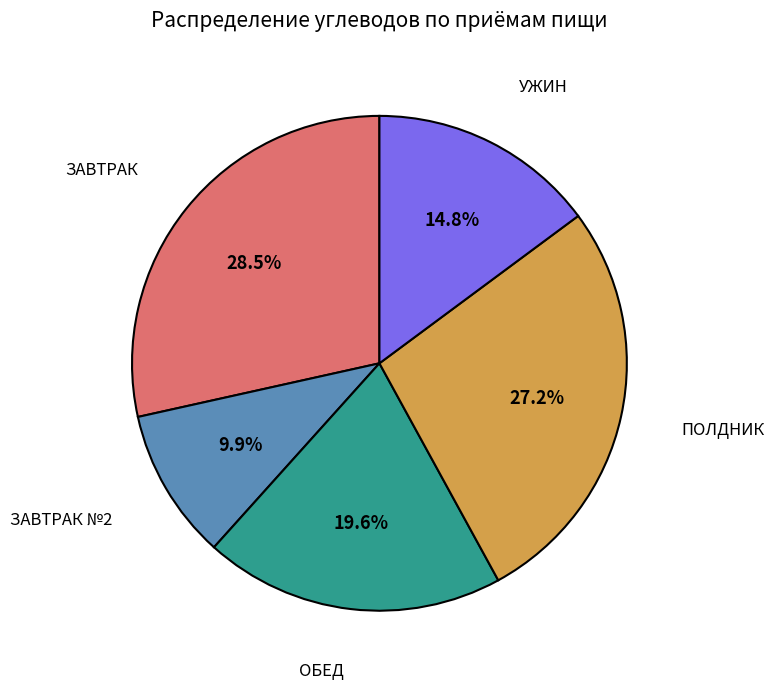

Is there any slice that represents more than half of the pie?

No